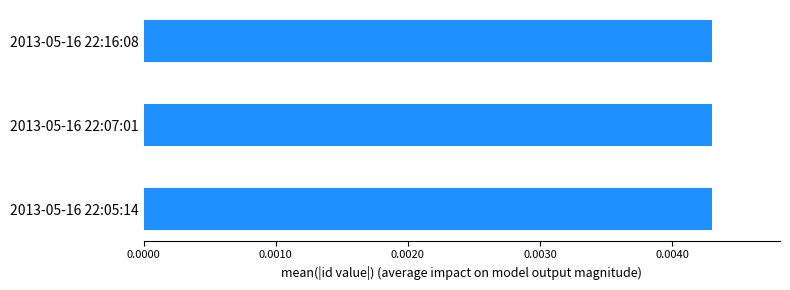

How many values are between 0 and 1?

3